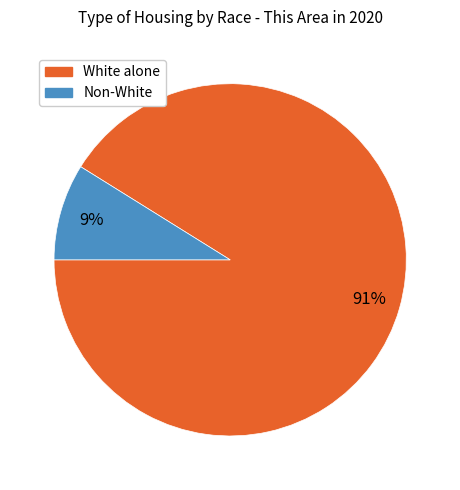

Is there any slice that represents more than half of the pie?

Yes